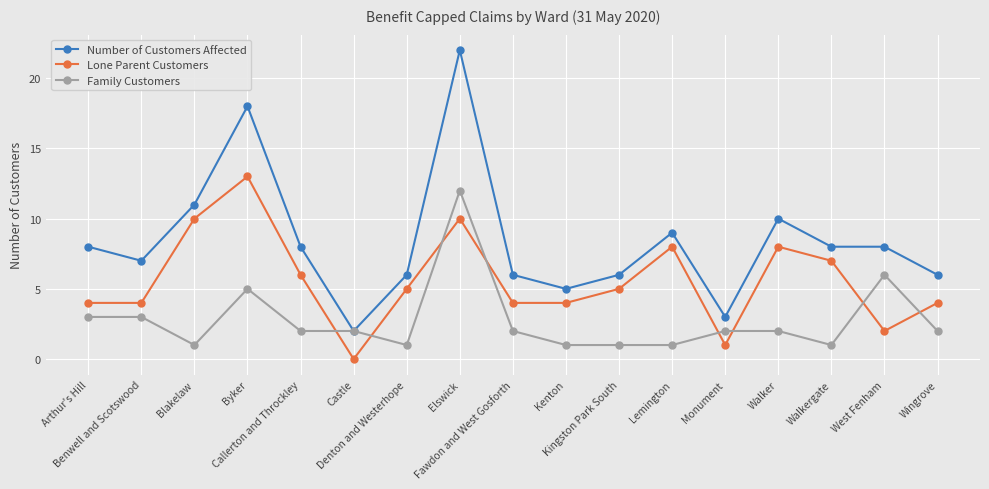

Is it true that Family Customers equals 1 at Denton and Westerhope?

True